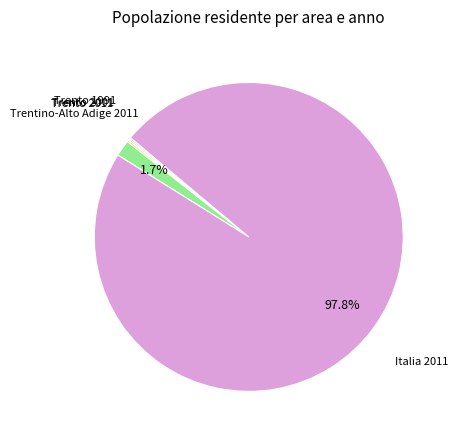

Does any single category account for the majority?

Yes